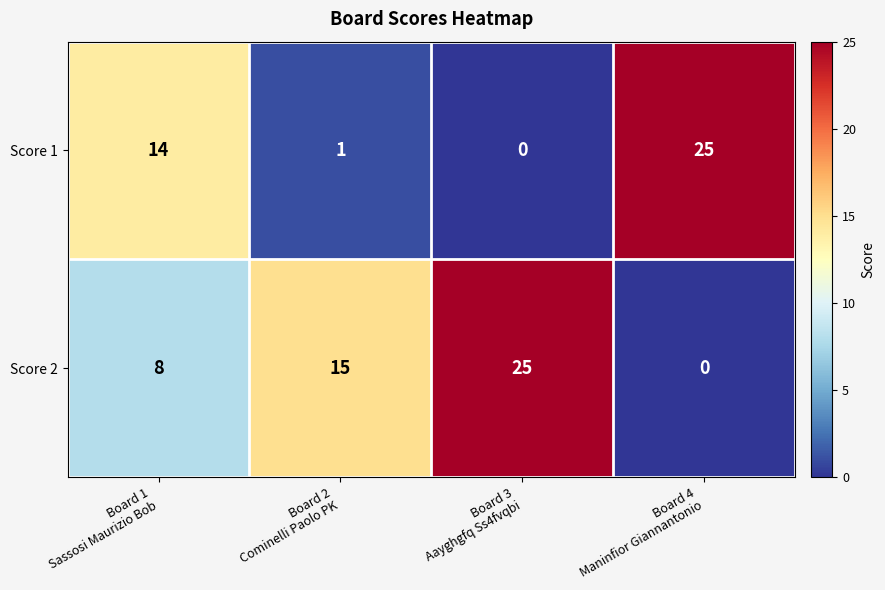

Count the number of data series in this chart.

2